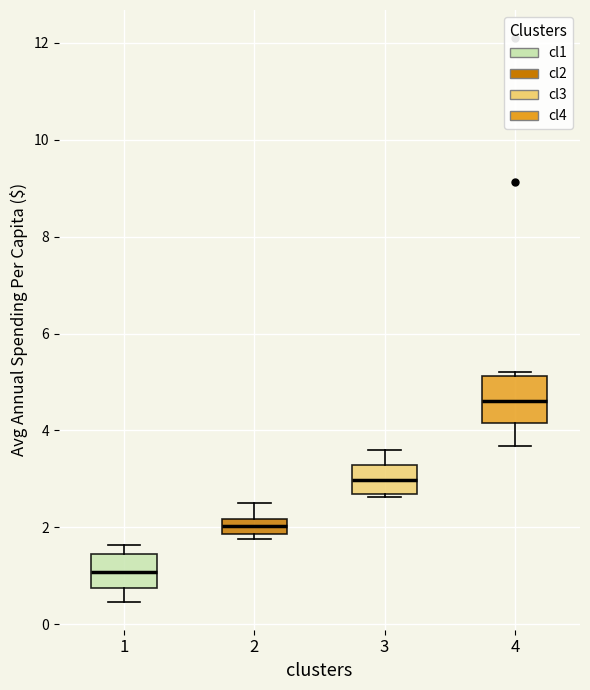

Which box is the tallest, from its lower edge to its upper edge?

4